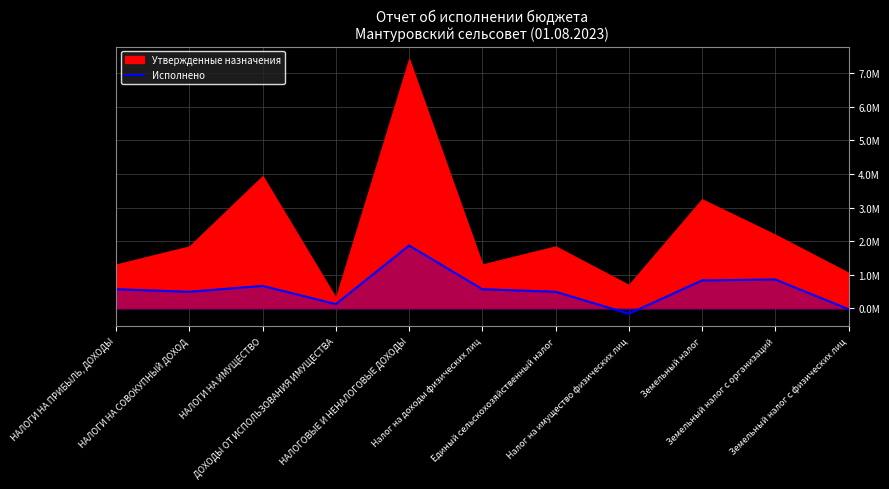

How many positive values are there?

9